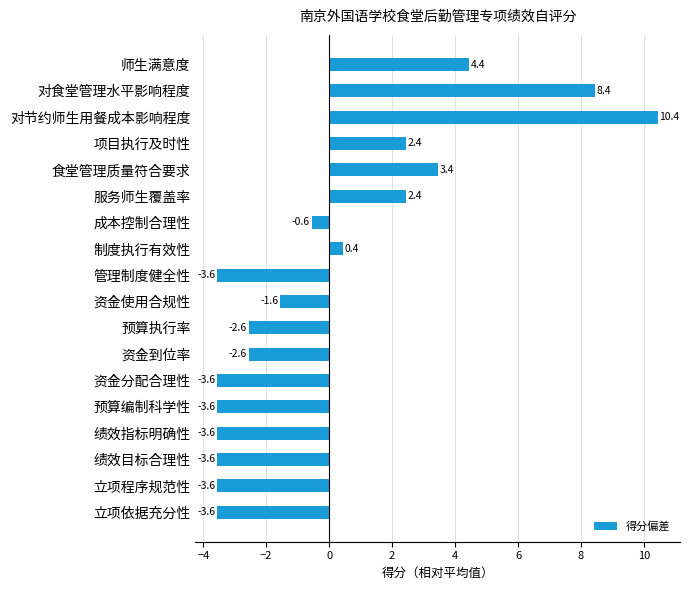

Does the chart contain stacked bars?

No